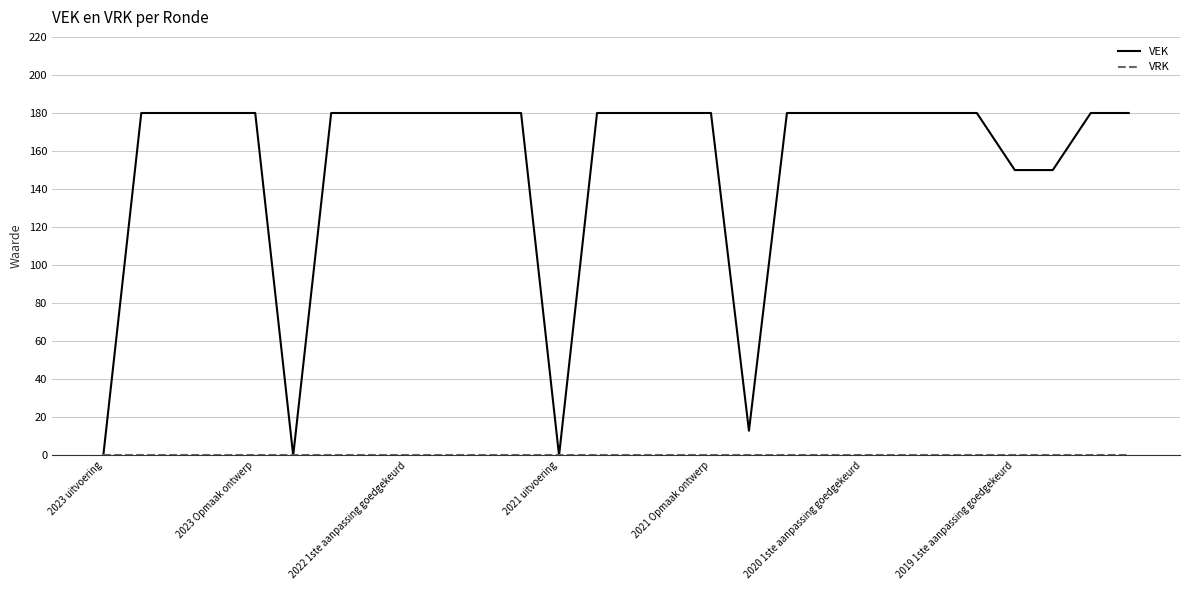

Which series has the widest spread of values?

VEK